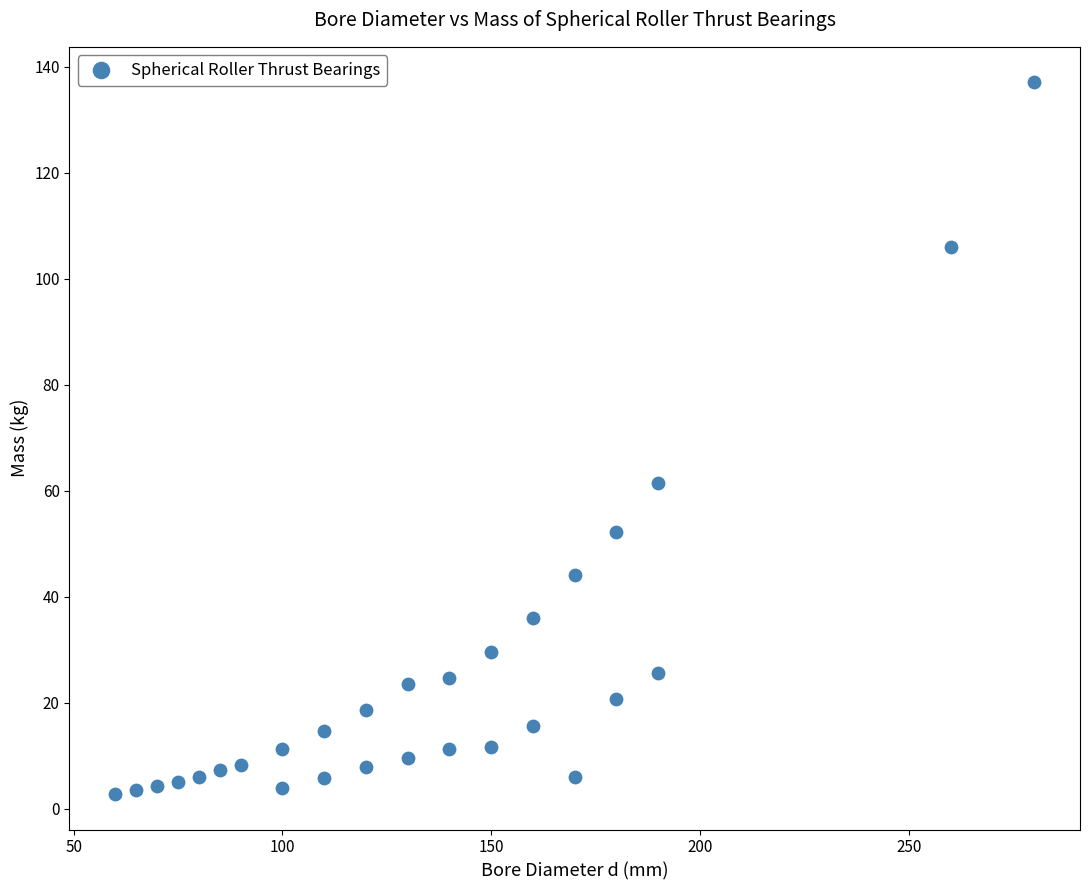

What is the range of X values (max minus min)?

220.0